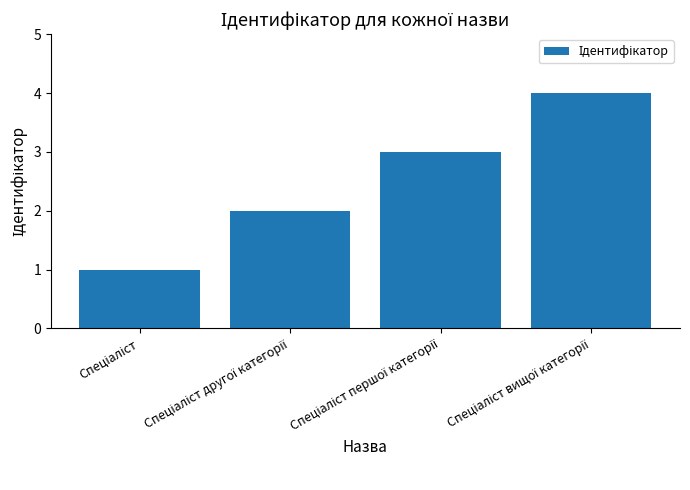

Does the chart contain any negative values?

No